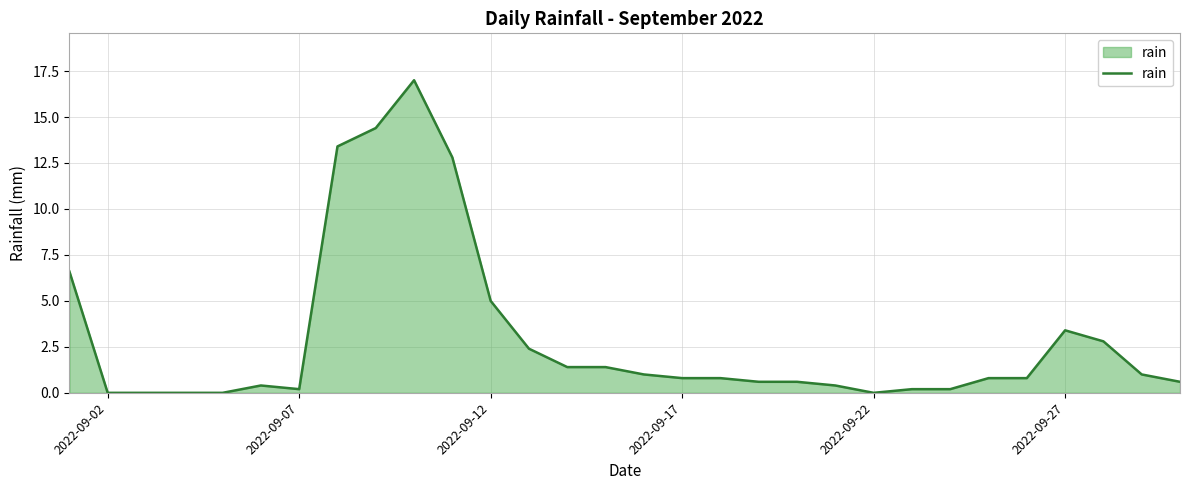

How many distinct data groups are displayed?

1